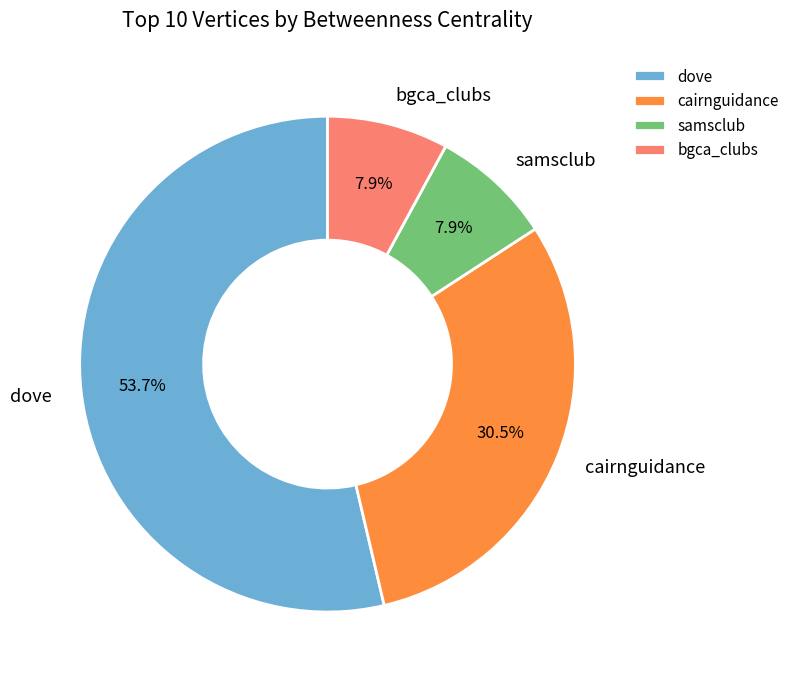

Combined, what portion of the pie is bgca_clubs and samsclub?

15.8%